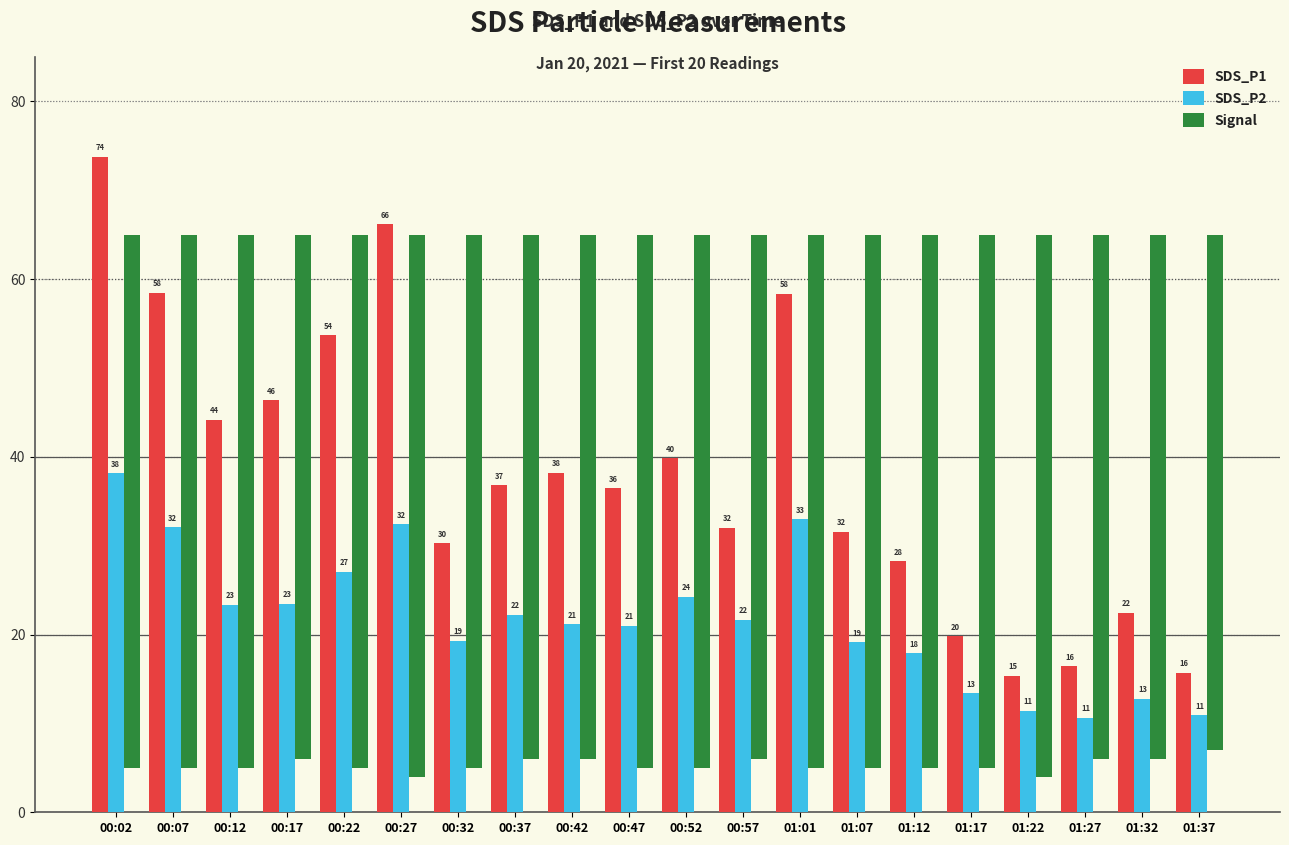

What is the difference between the SDS_P2 values at 01:22 and 01:27?

0.8